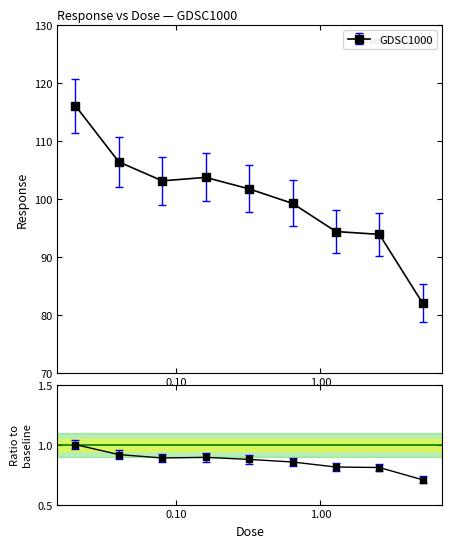

How many points are lower than both their immediate neighbors (excluding endpoints)?

1